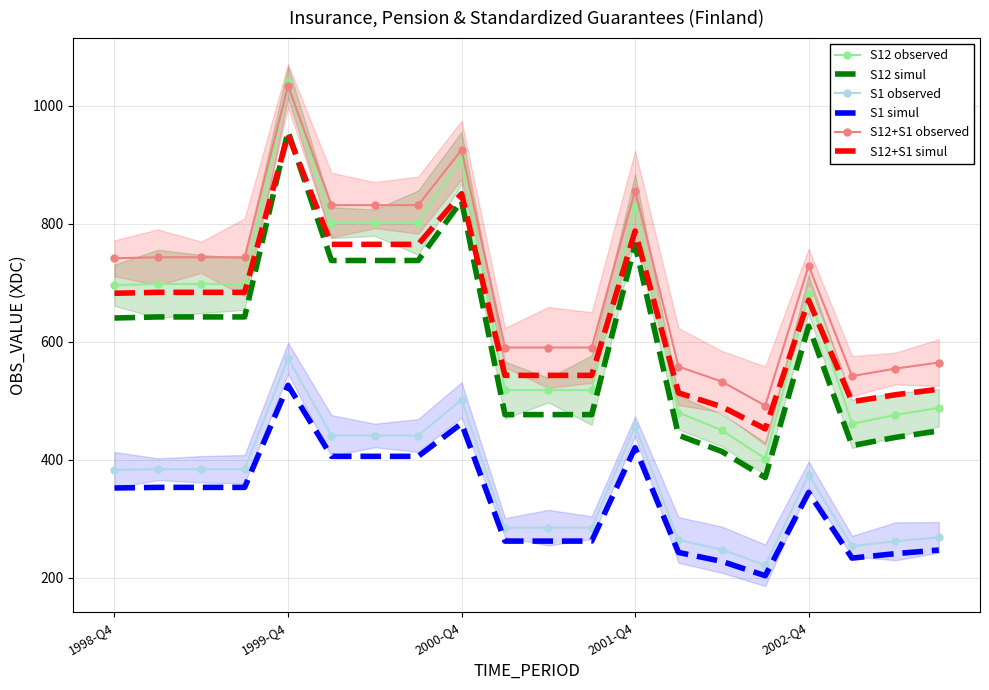

True or false: S1 observed has a value of 457.1 at 2001-Q4.

True